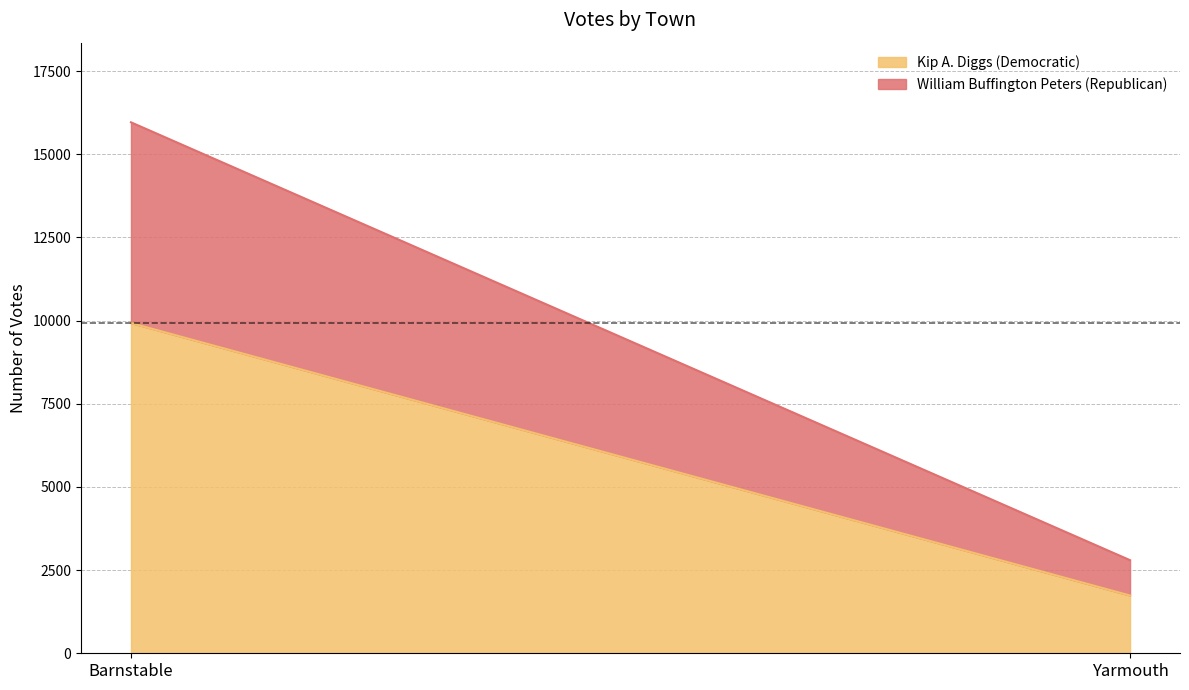

Reading left to right, extract all data points from this chart.

Kip A. Diggs (Democratic): 9928	1736
William Buffington Peters (Republican): 6035	1063